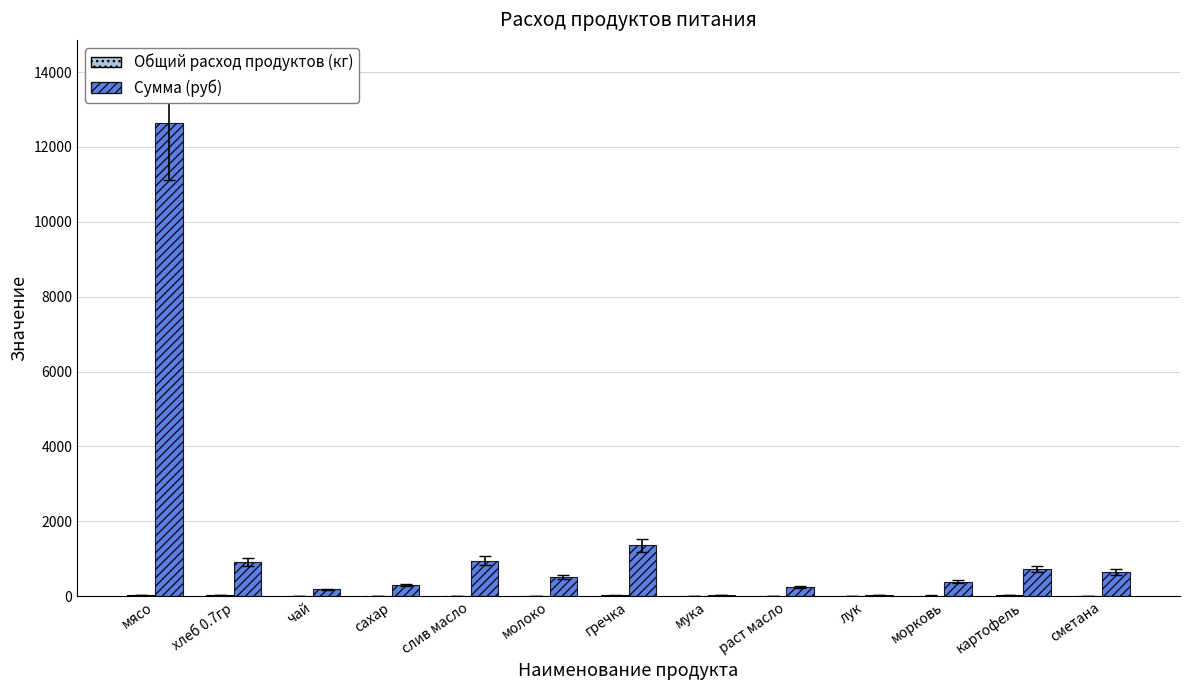

What is the sum of all Сумма (руб) values?

18901.9